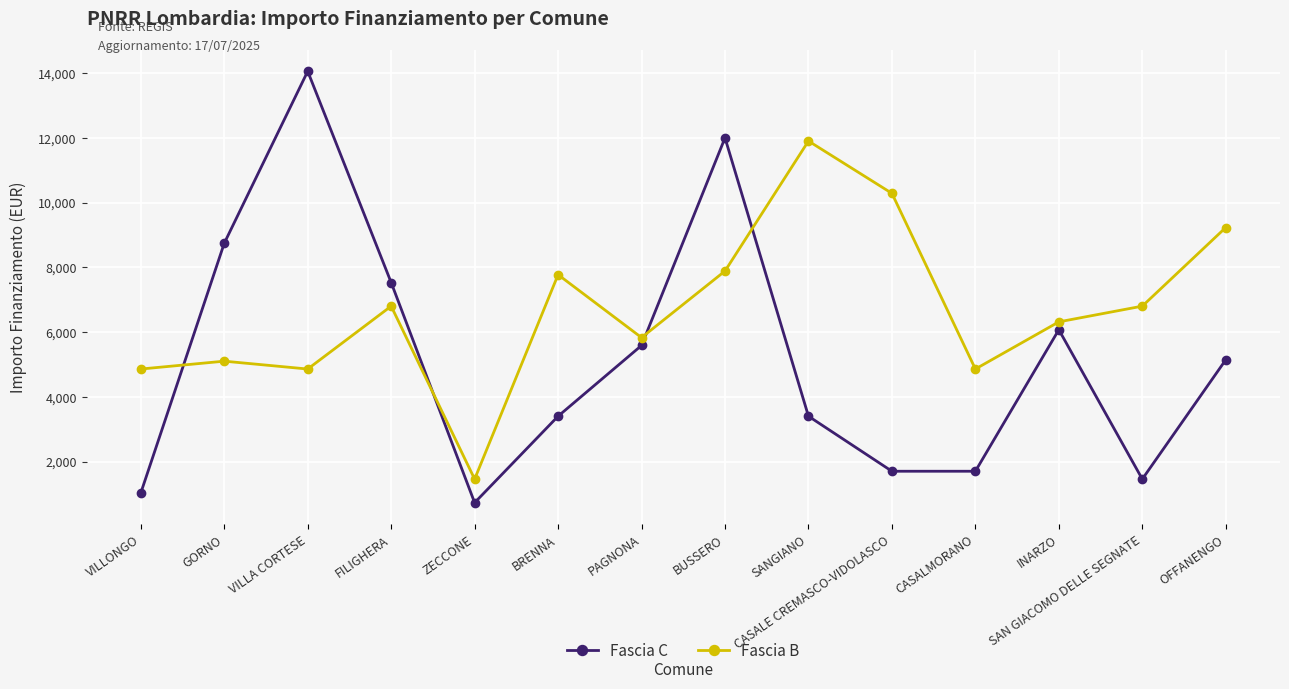

At which category does Fascia C reach its first local valley?

ZECCONE